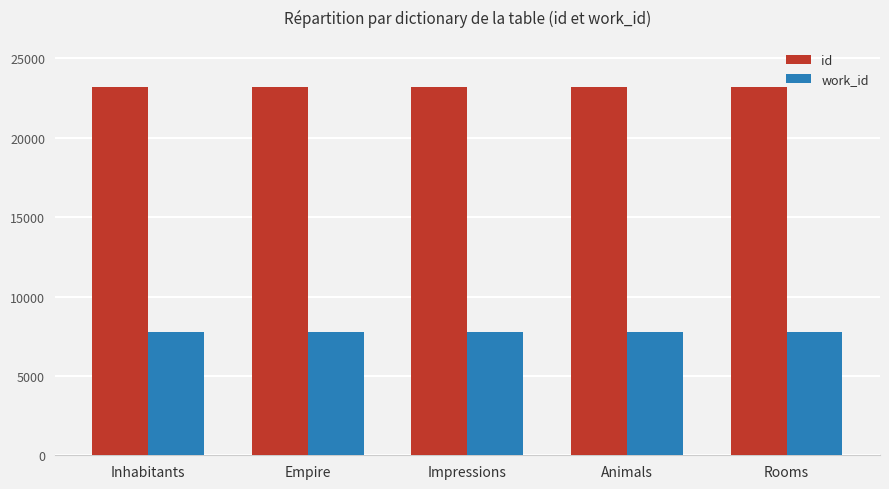

Rank the series at Rooms from highest to lowest value.

id, work_id